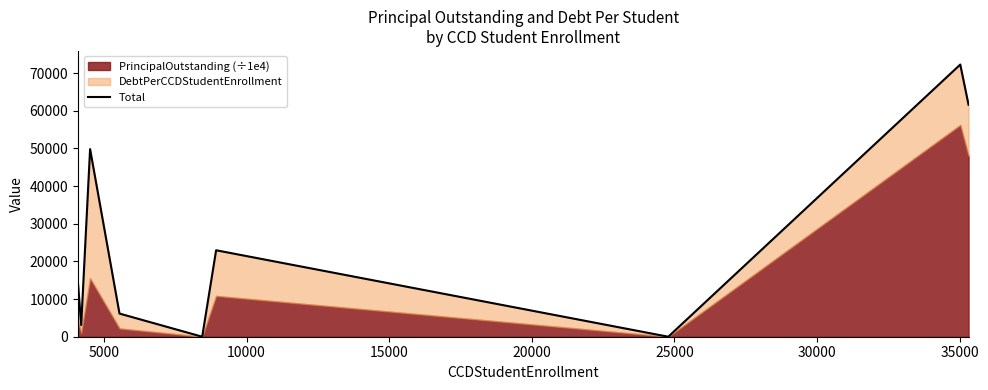

Does the chart have visible grid lines?

No